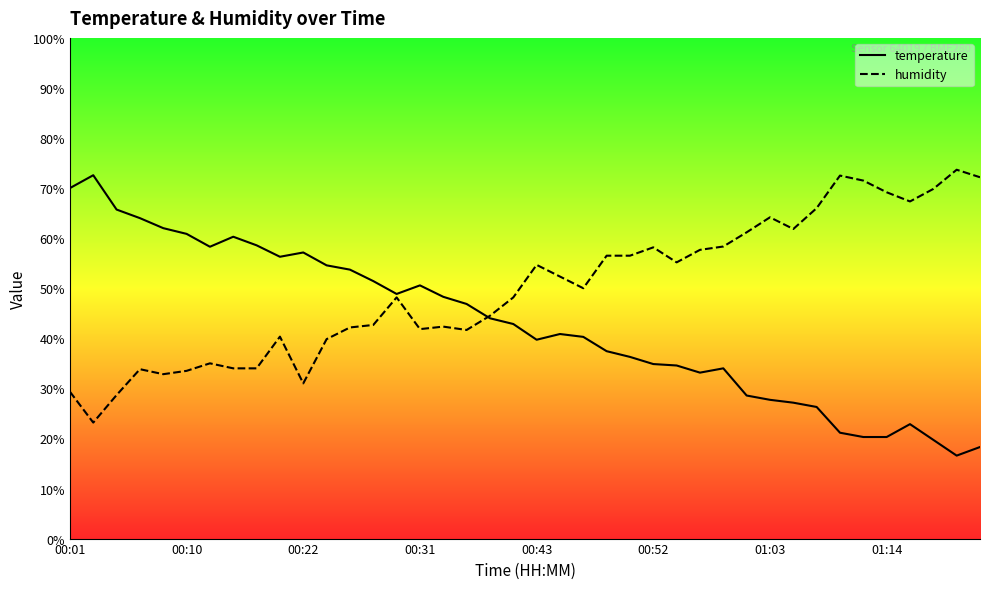

What are all the series names shown in the legend?

temperature, humidity